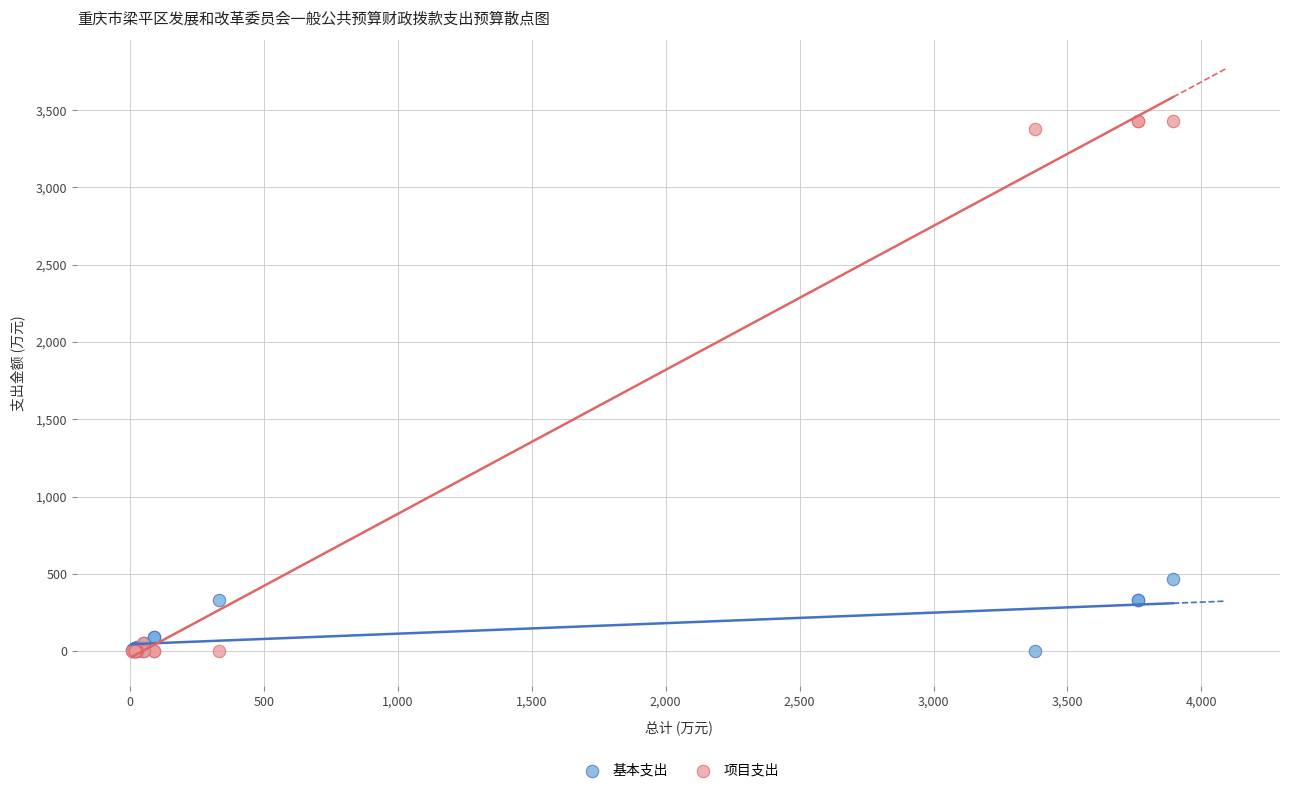

What are all the series names shown in the legend?

基本支出, 项目支出